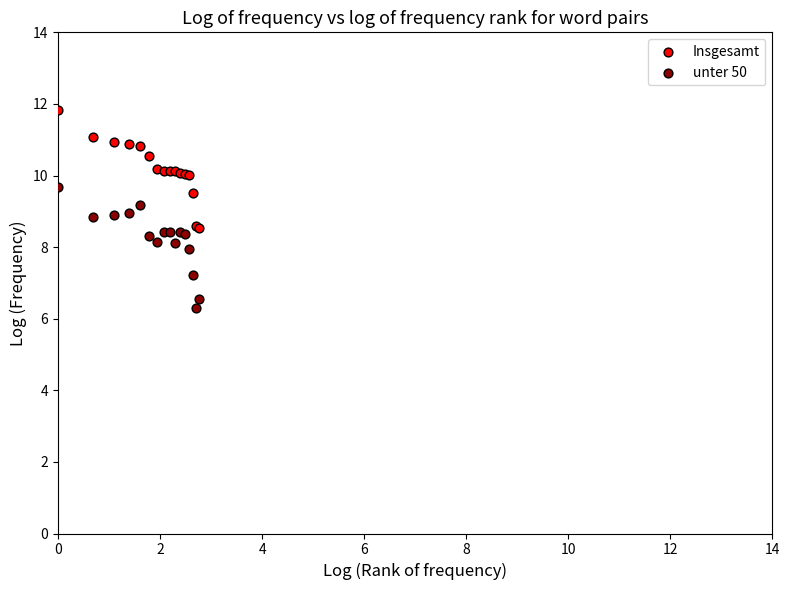

In the unter 50 series, what Y value is closest to 7?

7.2